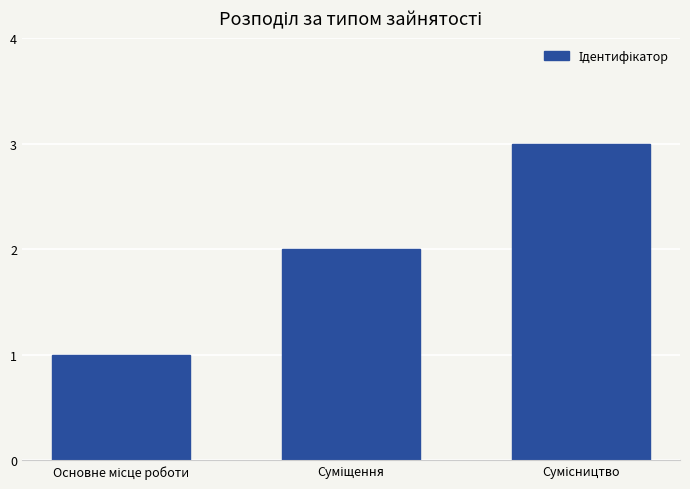

Count the number of data series in this chart.

1